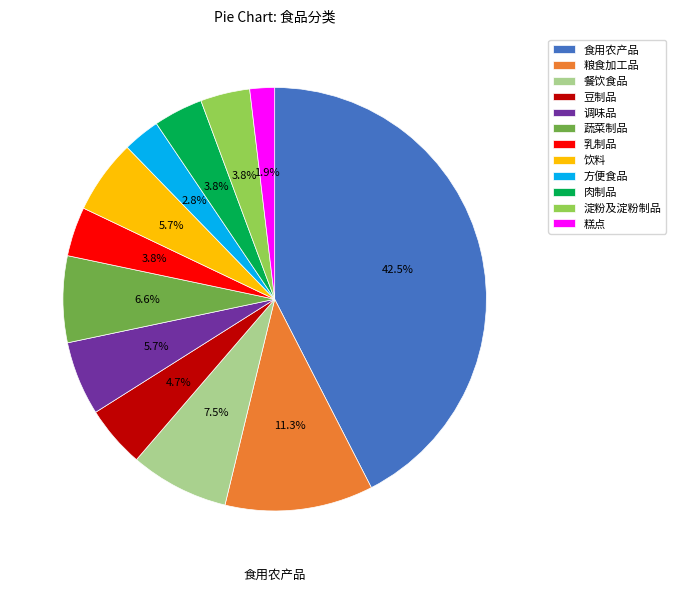

To the nearest percent, what portion does 蔬菜制品 represent?

7%